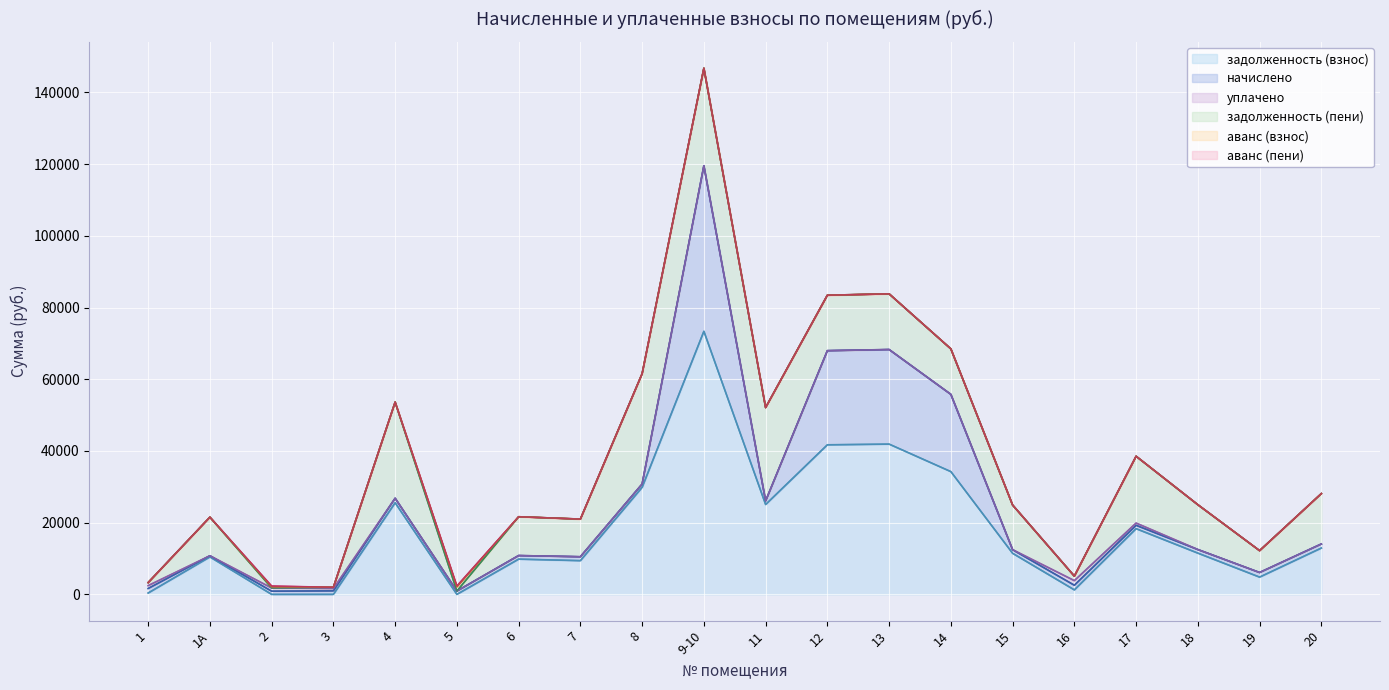

What is the average value of the аванс (пени) series?

25.2